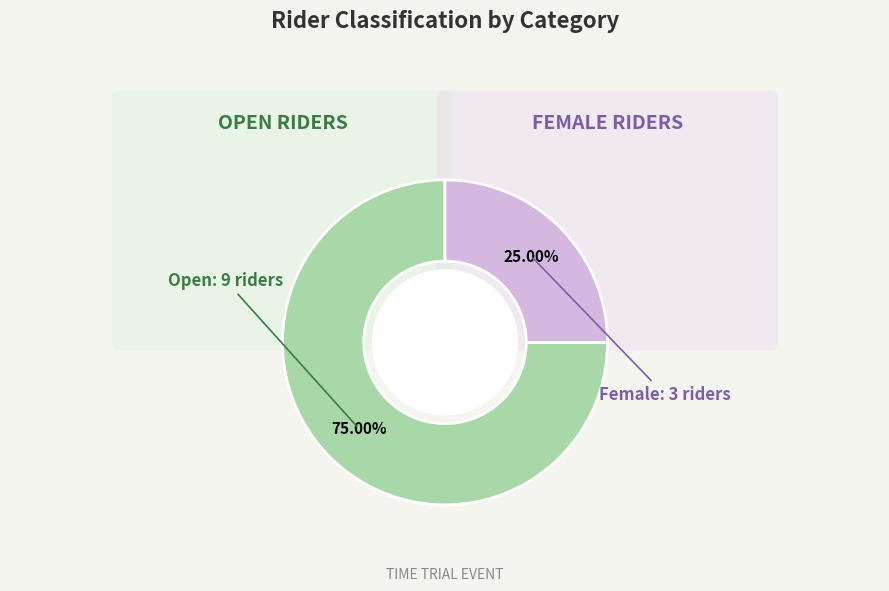

Is it true that Open is 66% of the pie?

False